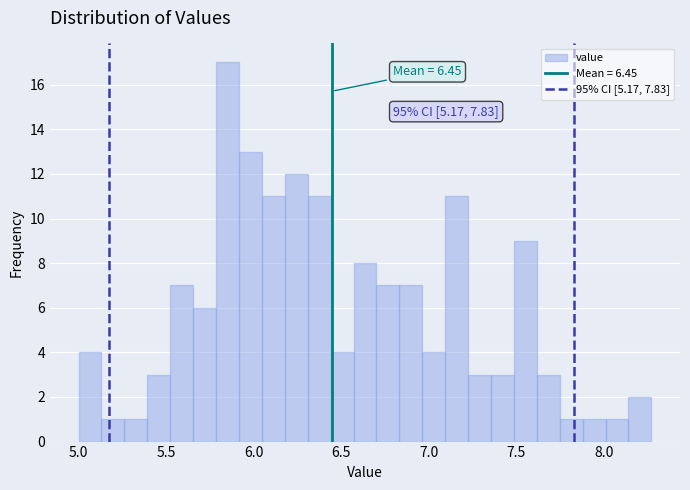

Read against the x-axis, roughly where is the centre of the tallest bar?

5.85